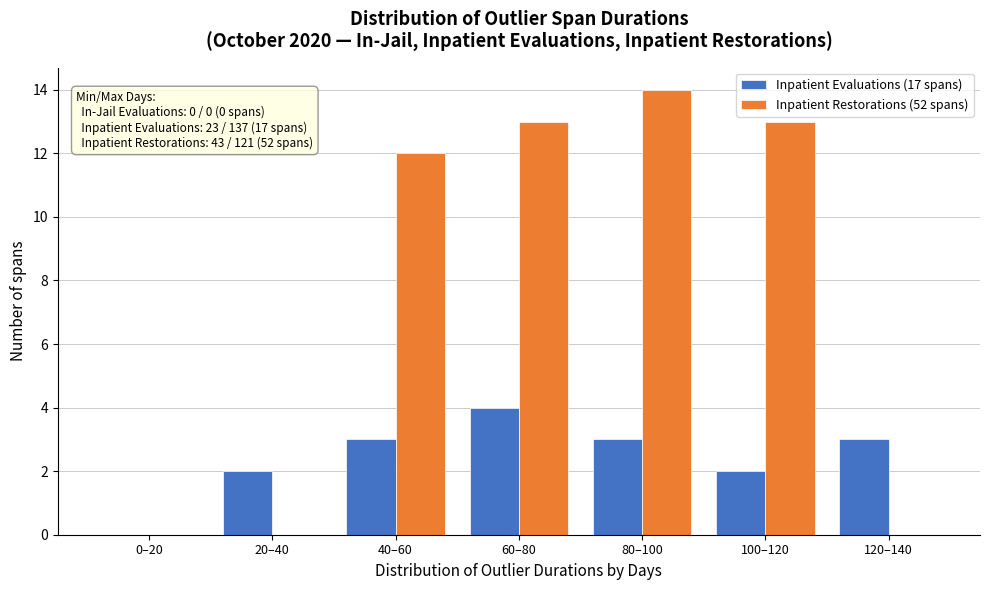

Reading right to left, what are all the values shown in this chart?

Inpatient Evaluations (17 spans): 120–140=3	100–120=2	80–100=3	60–80=4	40–60=3	20–40=2	0–20=0
Inpatient Restorations (52 spans): 120–140=0	100–120=13	80–100=14	60–80=13	40–60=12	20–40=0	0–20=0